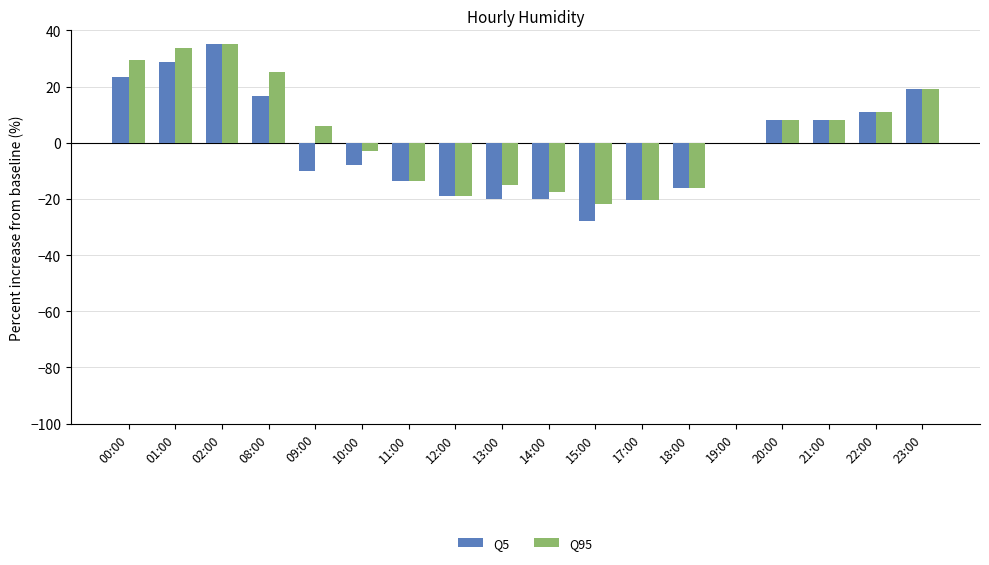

Is it true that Q95 equals 35.2 at 02:00?

True